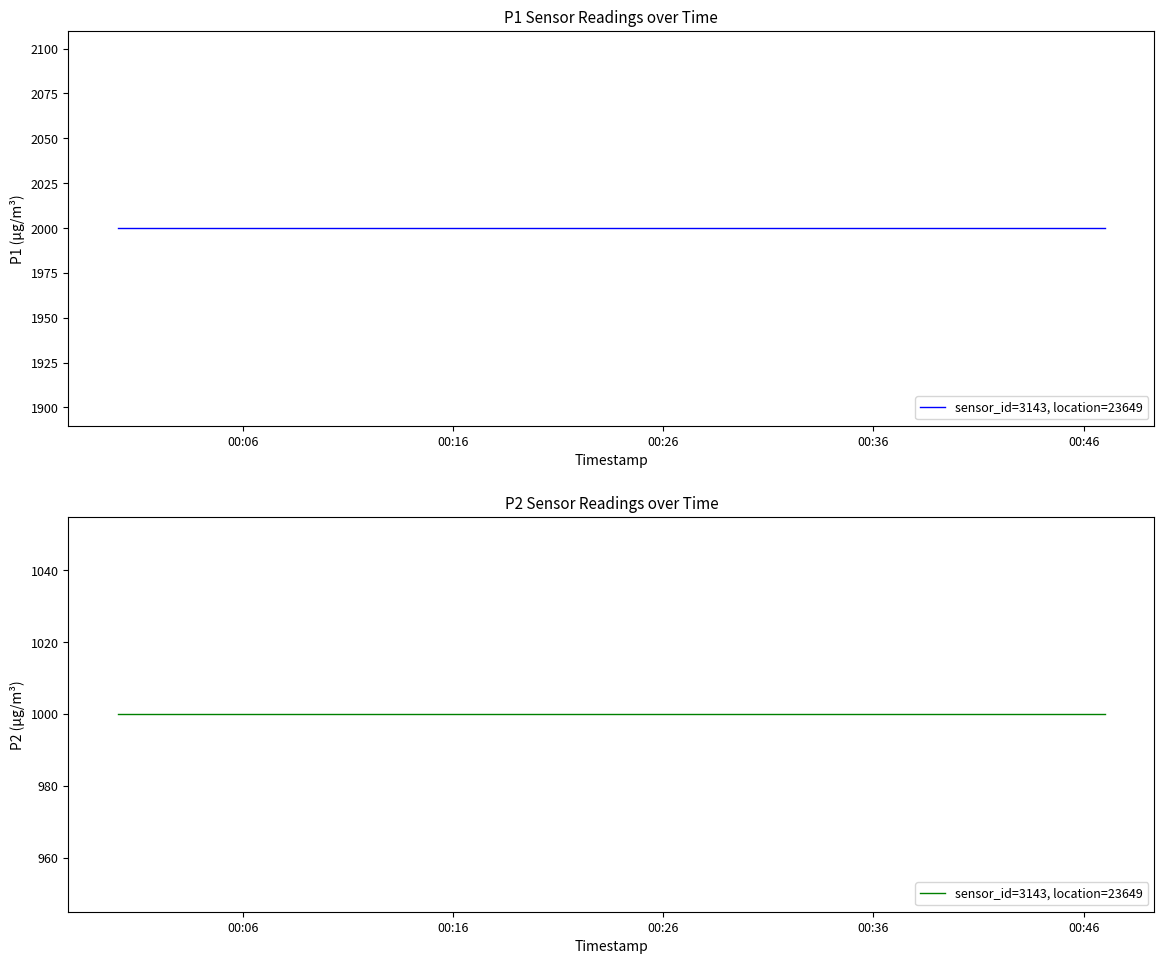

True or false: P2 and P1 intersect in this chart.

False